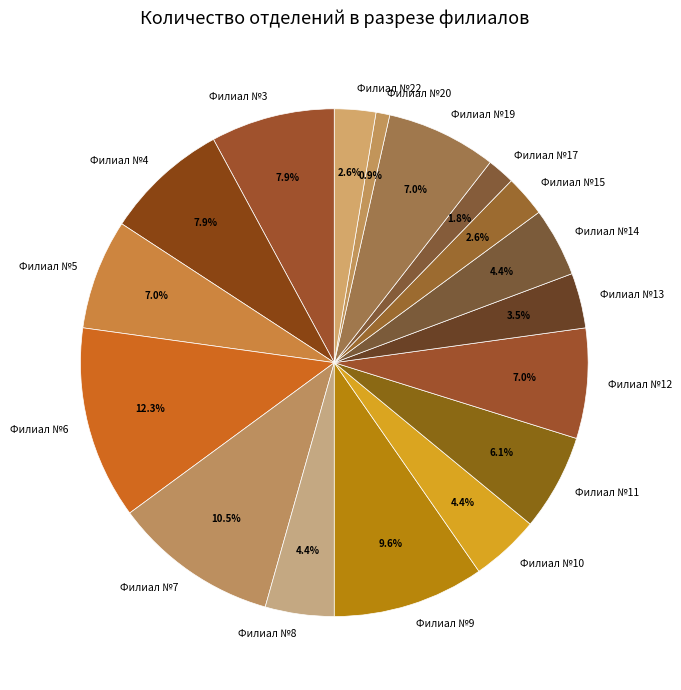

How much of the chart is everything except Филиал №3?

92.1%